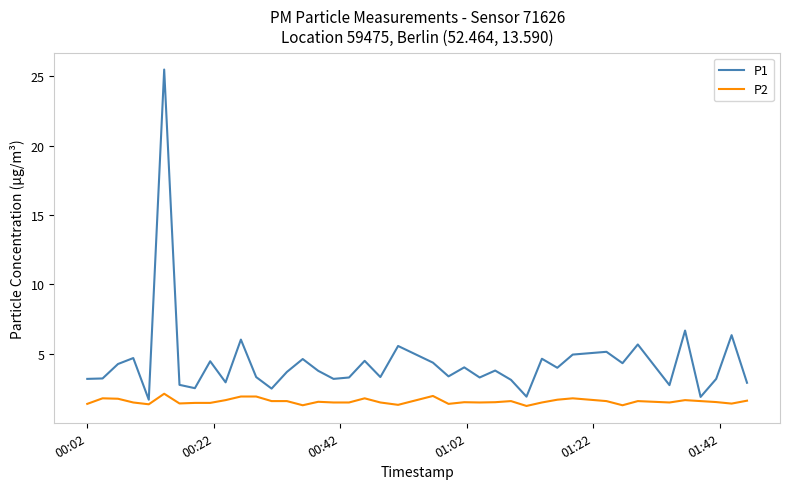

What is the difference between the second highest and second lowest values in the P1 series?

4.8